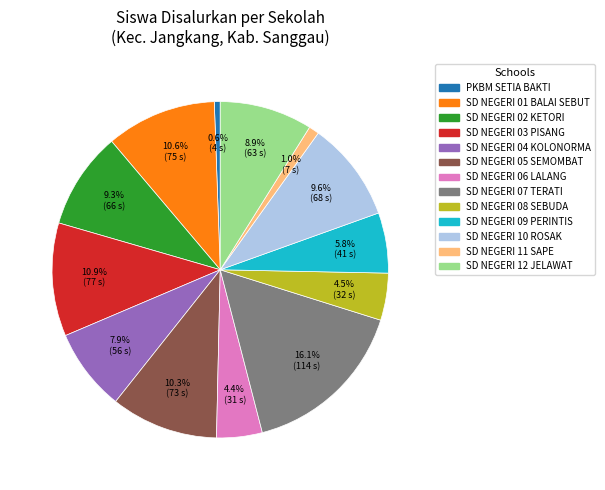

Count the number of slices in the pie.

13